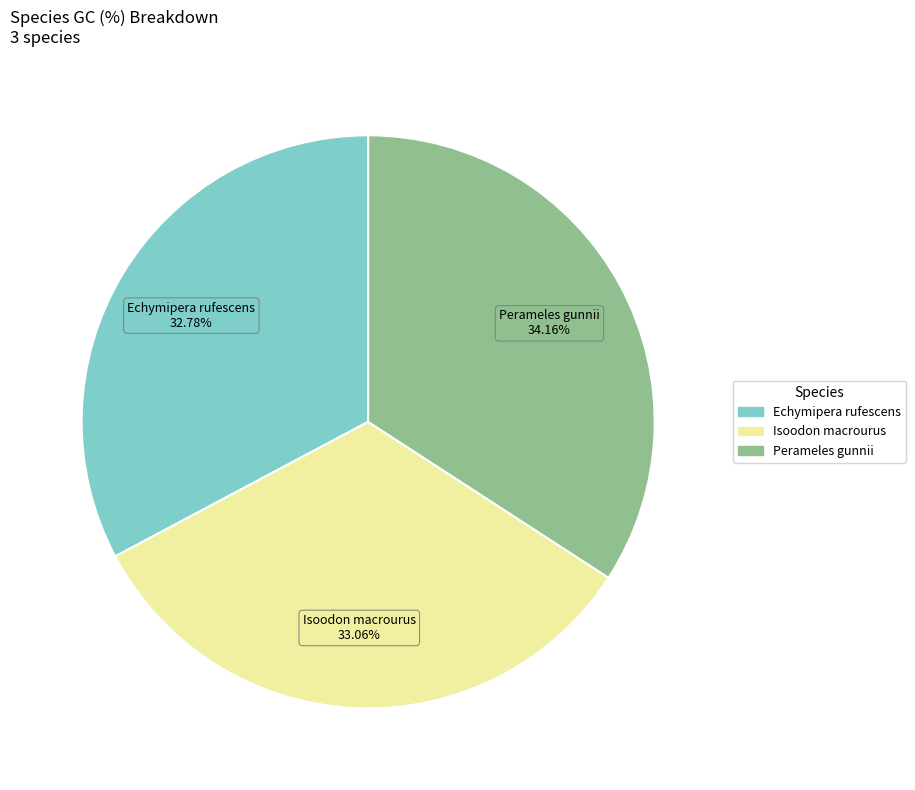

To the nearest percent, what percentage of the pie is Isoodon macrourus?

33%